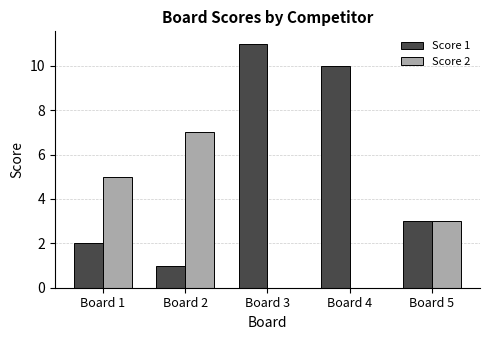

True or false: Score 2 has a value of -3 at Board 3.

False